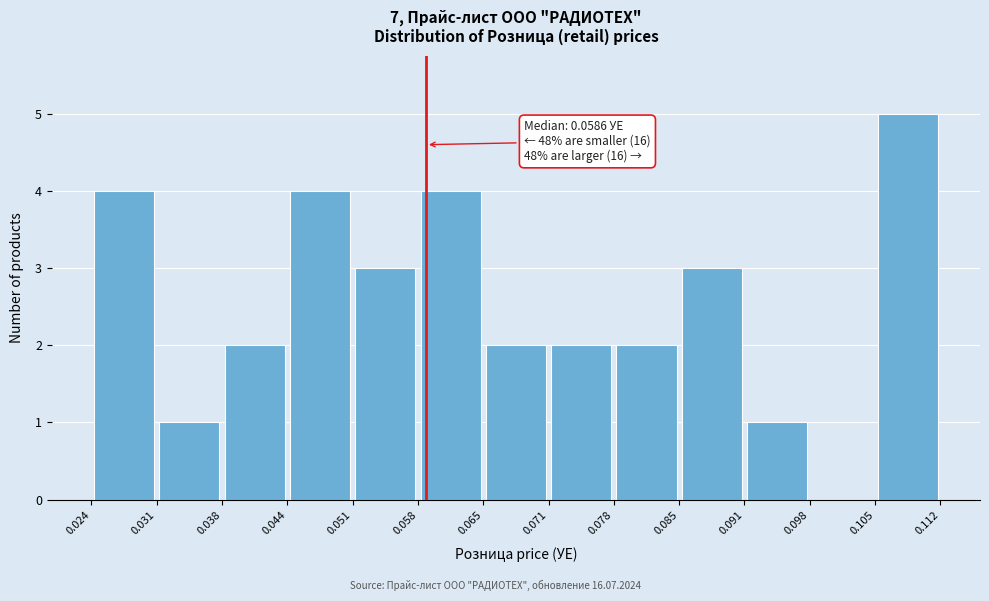

Over which range of the x-axis is the bar tallest?

0.105 to 0.112